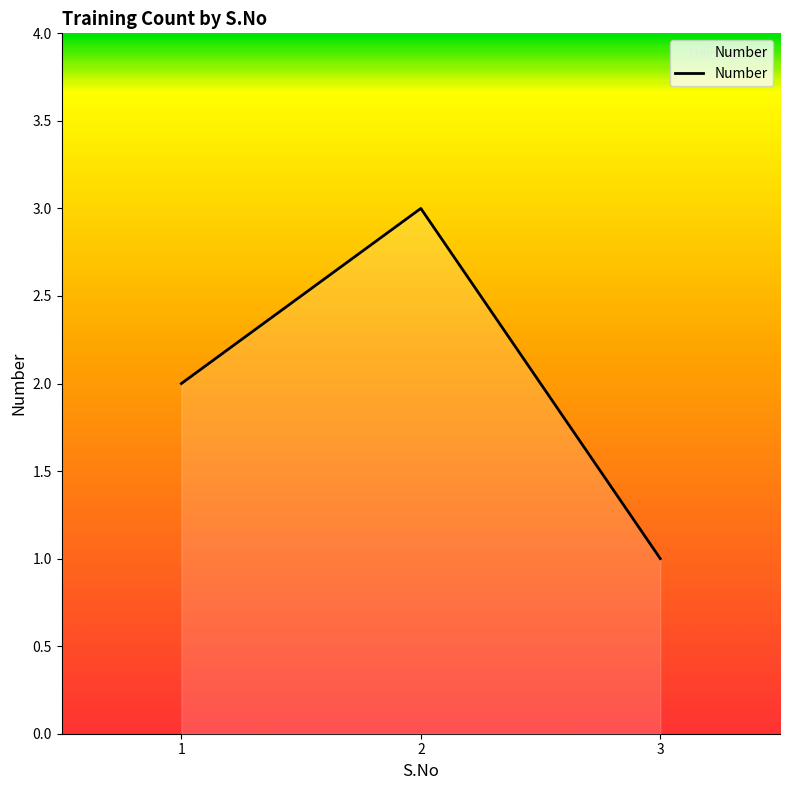

Does the chart display data point markers on the line(s)?

No